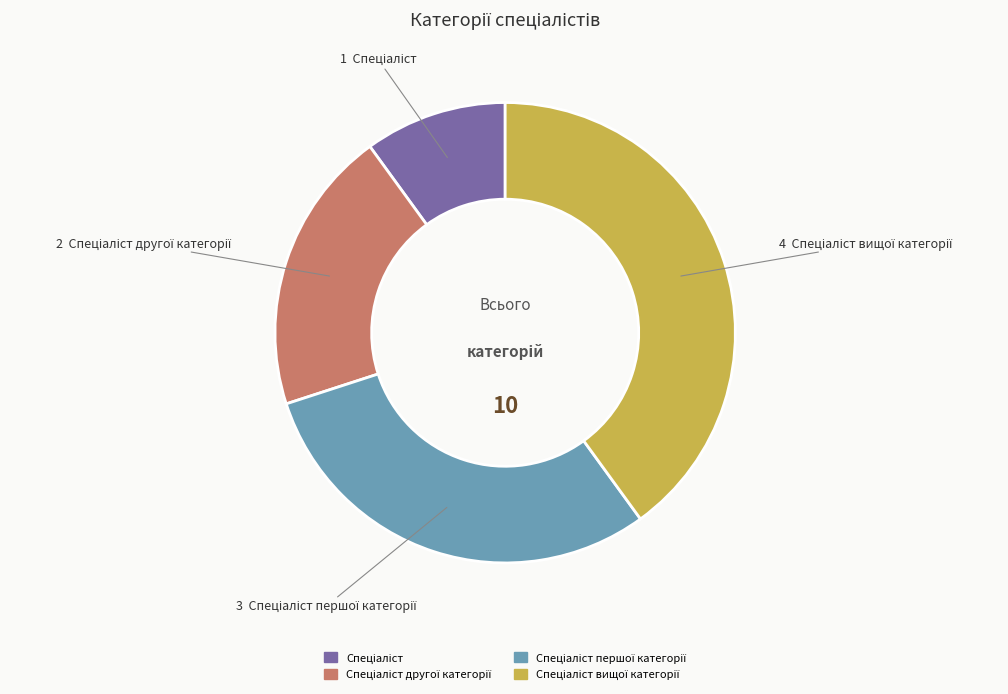

How many segments does this pie chart have?

4